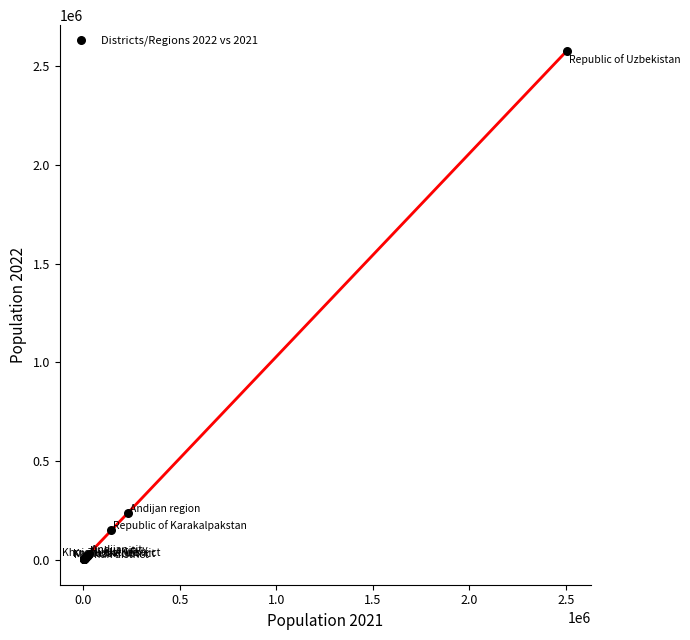

What Y value in the scatter plot is closest to 1291022?

239355